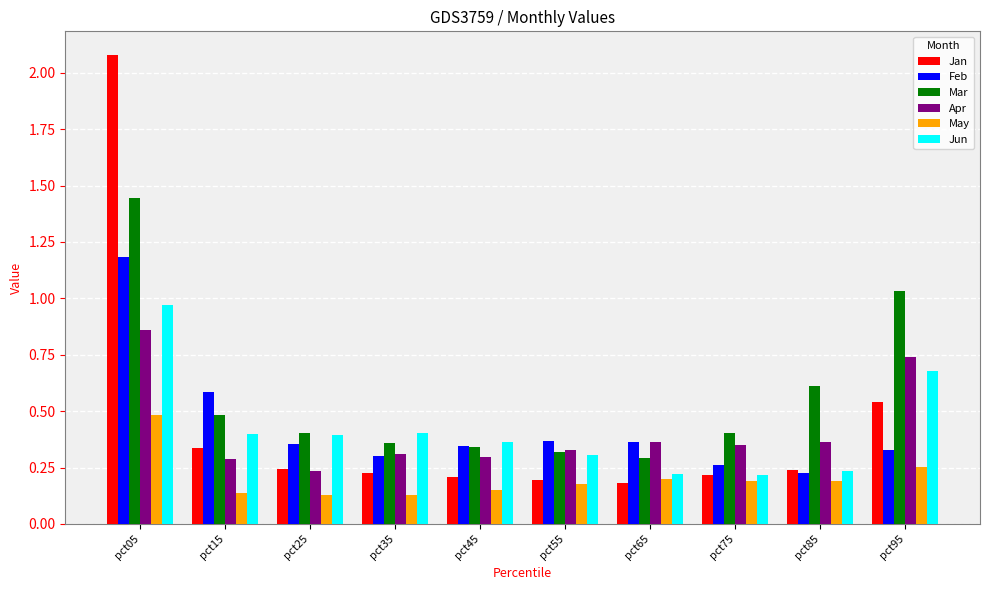

What is the maximum value for Feb?

1.2